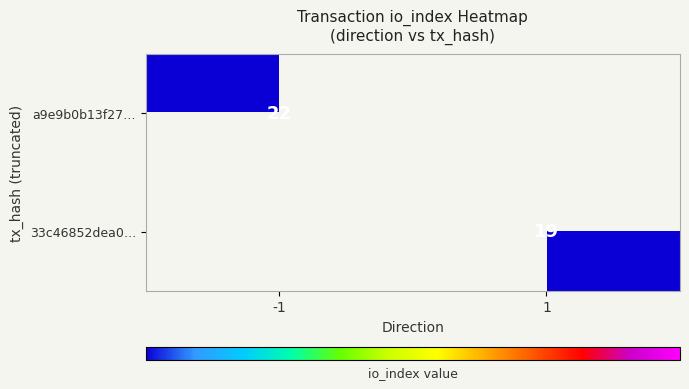

True or false: 33c46852dea0… has a value of 6 at 1.

False